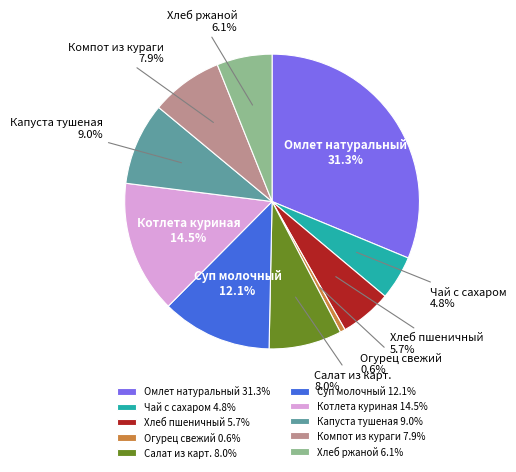

Approximately how many times larger is the value at Огурец свежий compared to Чай с сахаром?

0.1